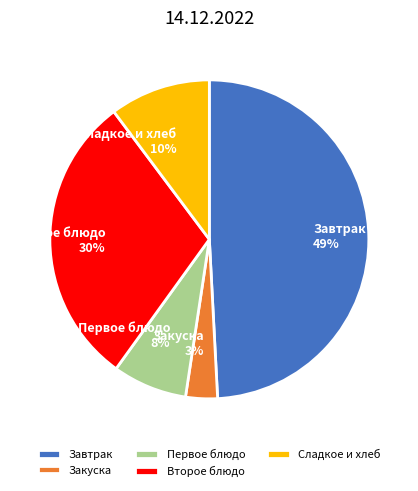

Between Сладкое и хлеб and Первое блюдо, which is larger?

Сладкое и хлеб